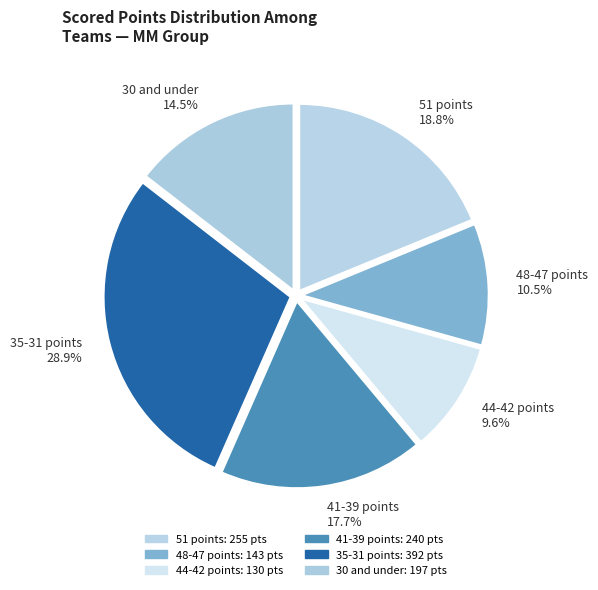

How much of the chart is everything except 35-31 points 28.9%?

71.1%